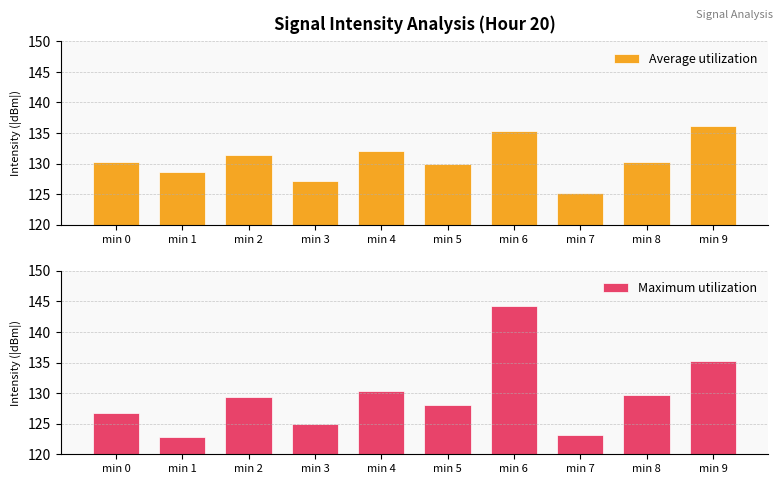

What is the difference between the maximum and minimum values in the Average utilization series?

10.9